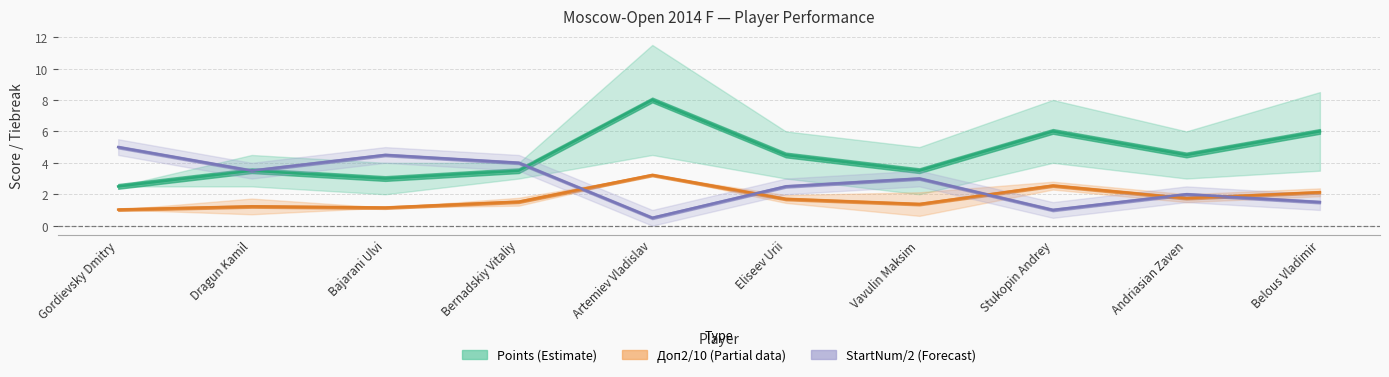

Which series changed the most between Bernadskiy Vitaliy and Vavulin Maksim?

StartNum/2 (Forecast)